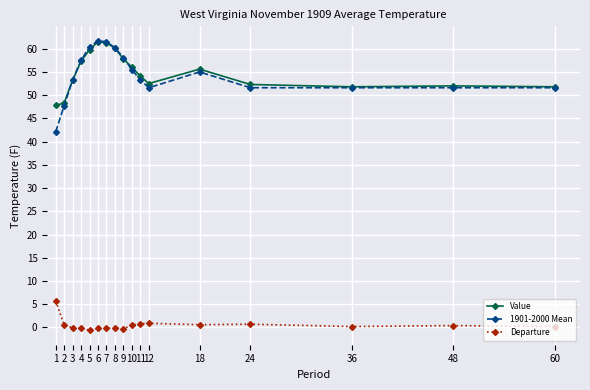

The value of Departure at 6 is -0.2. True or false?

True